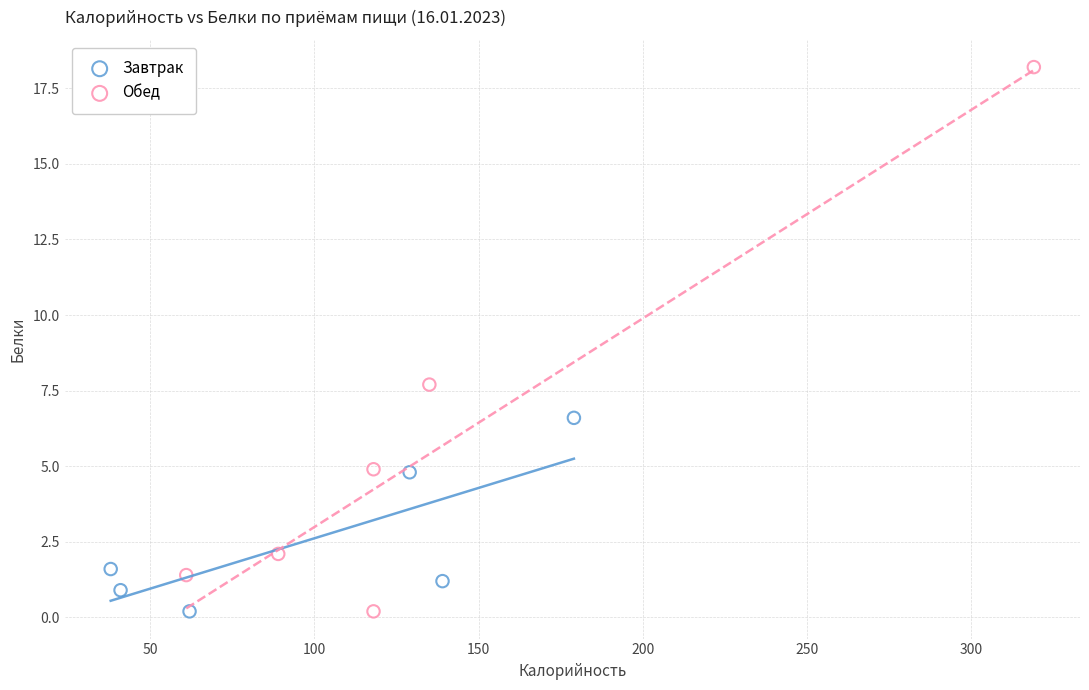

Which series contains the highest Y value?

Обед